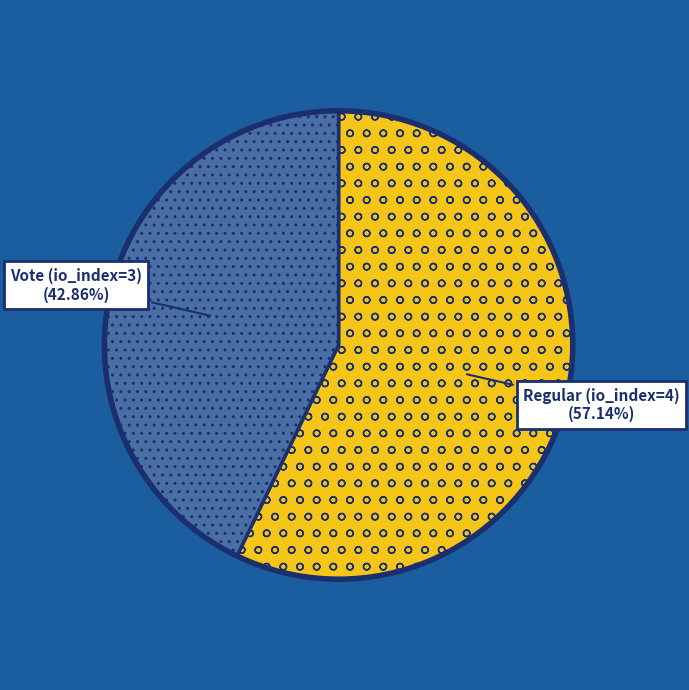

What percentage is the Vote (io_index=3) slice, to the nearest percent?

43%